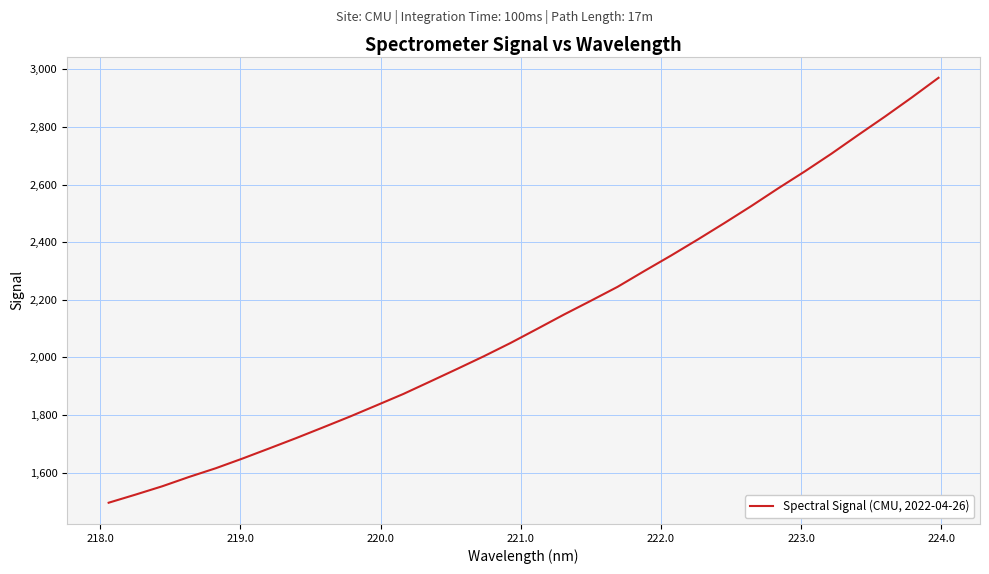

What is the maximum value shown in the chart?

2970.7